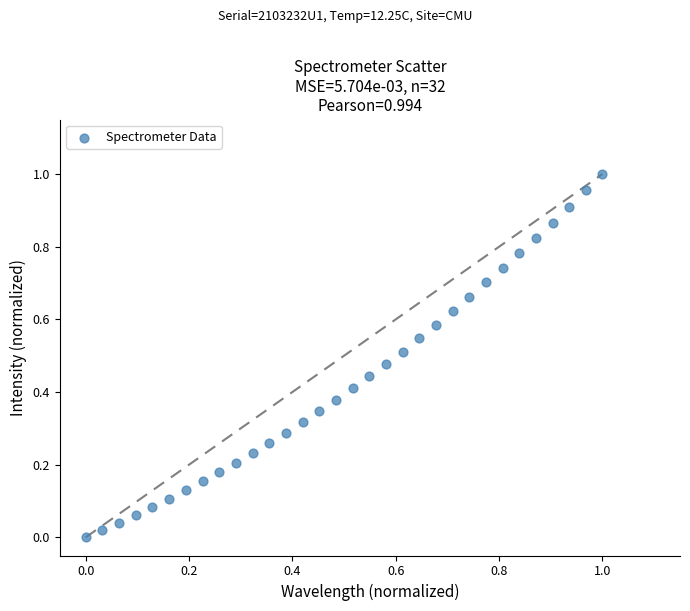

How many points are shown in the scatter plot?

32